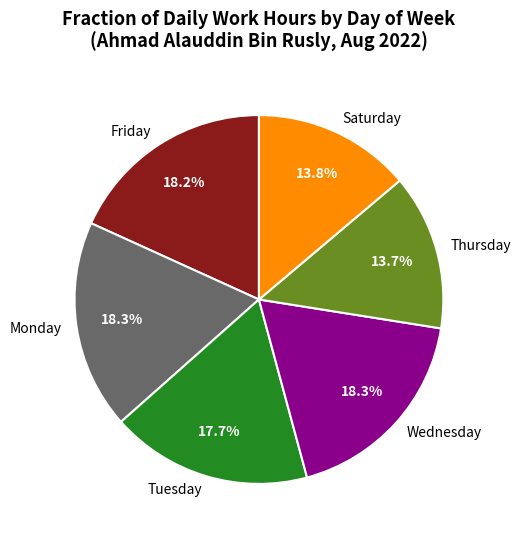

Approximately how many times larger is the value at Saturday compared to Thursday?

1.0